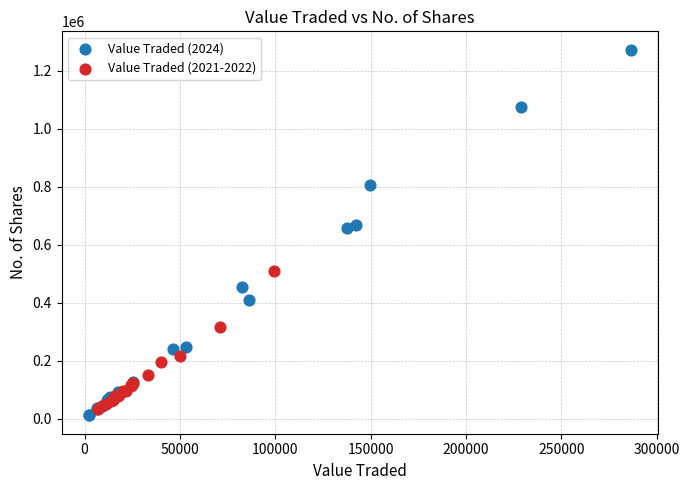

Which series reaches the maximum Y coordinate?

Value Traded (2024)